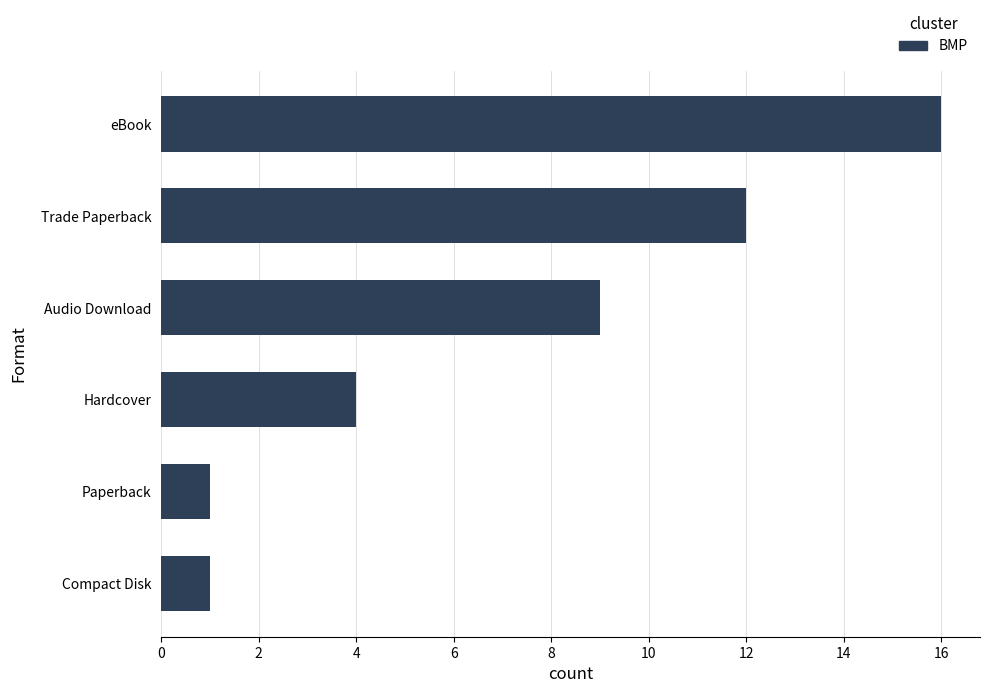

What is the smallest value displayed?

1